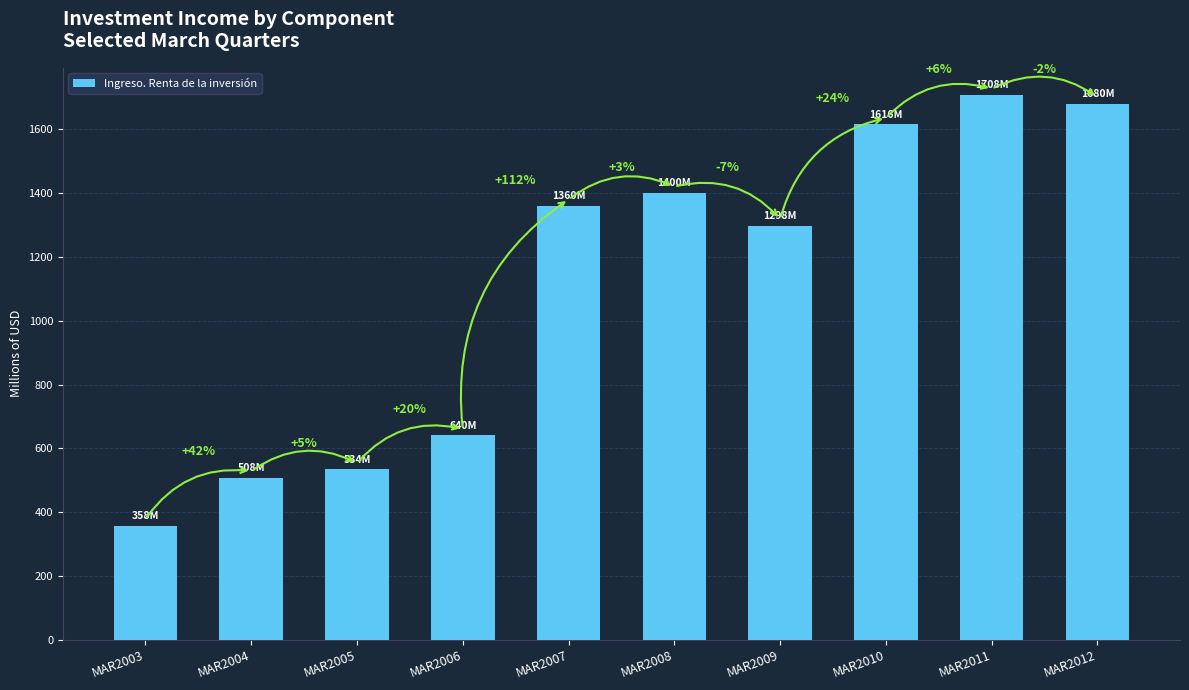

Is it true that the value at MAR2006 is 640.5?

True